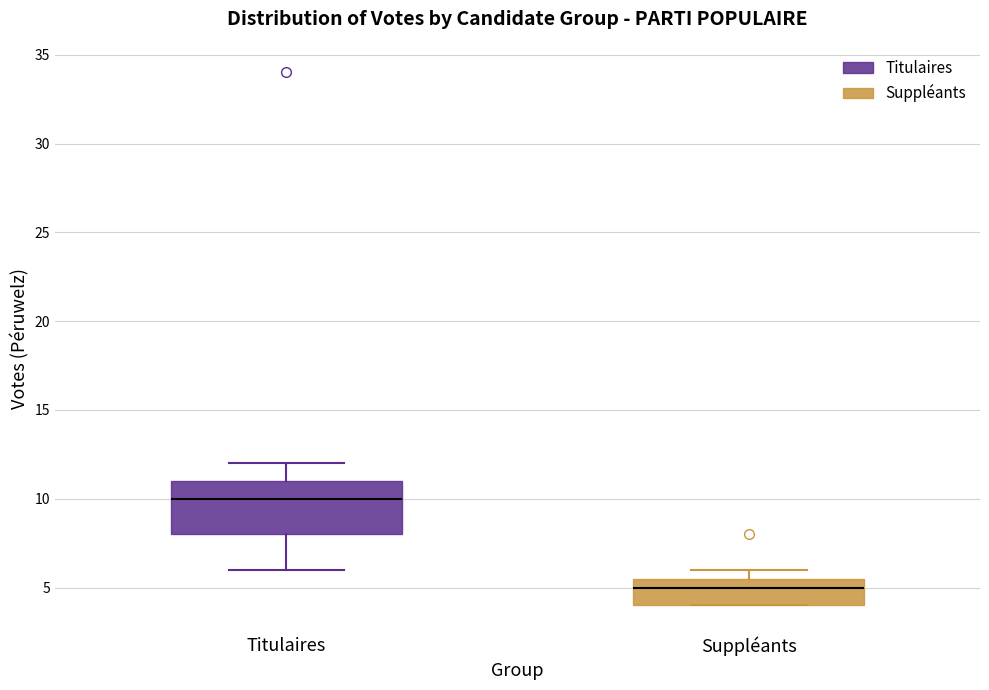

Where is the upper edge of the box for Suppléants on the y-axis? The values are not printed on the chart, so give them approximately, as read against the axis.

5.5